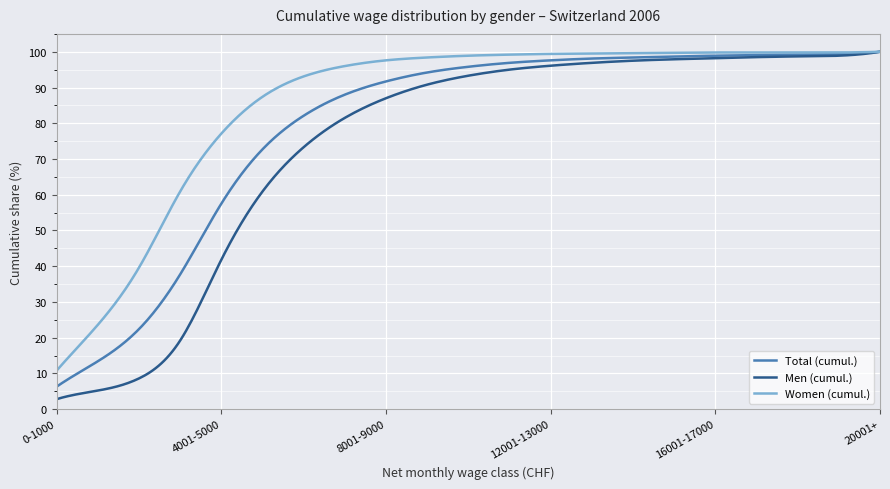

List the series in order of their overall mean, lowest first.

Men (cumul.), Total (cumul.), Women (cumul.)